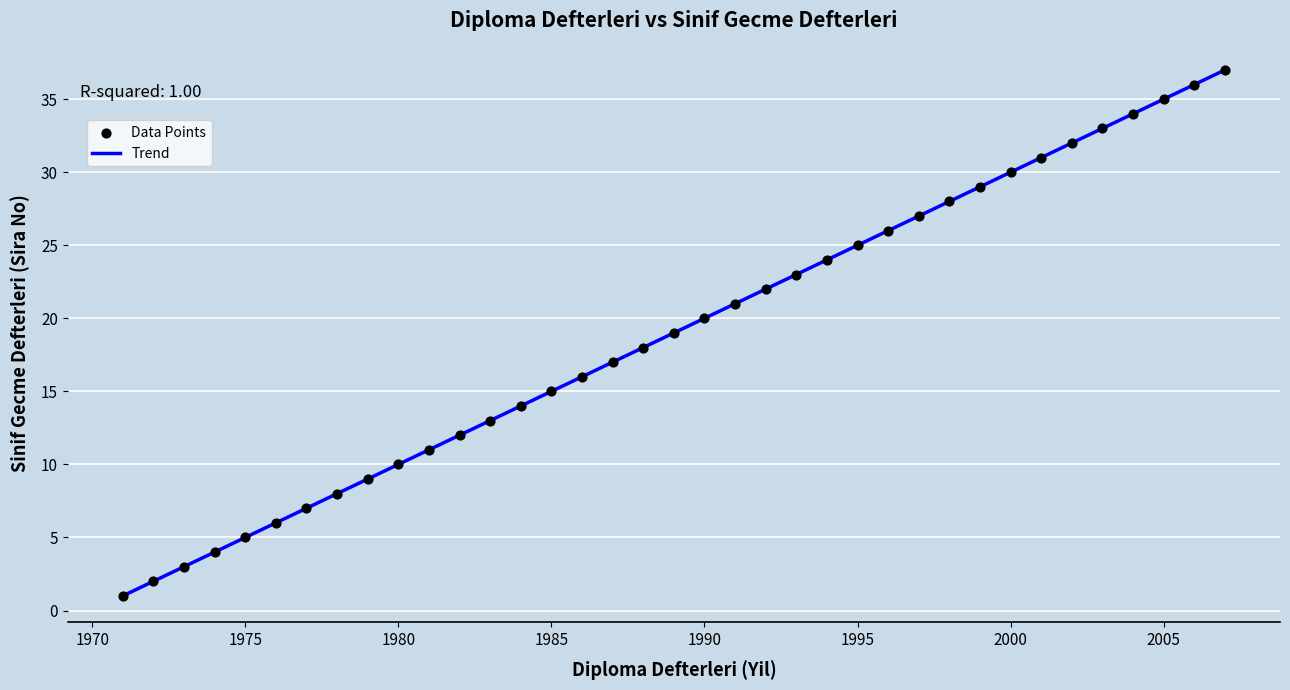

What is the range of Y values (max minus min)?

36